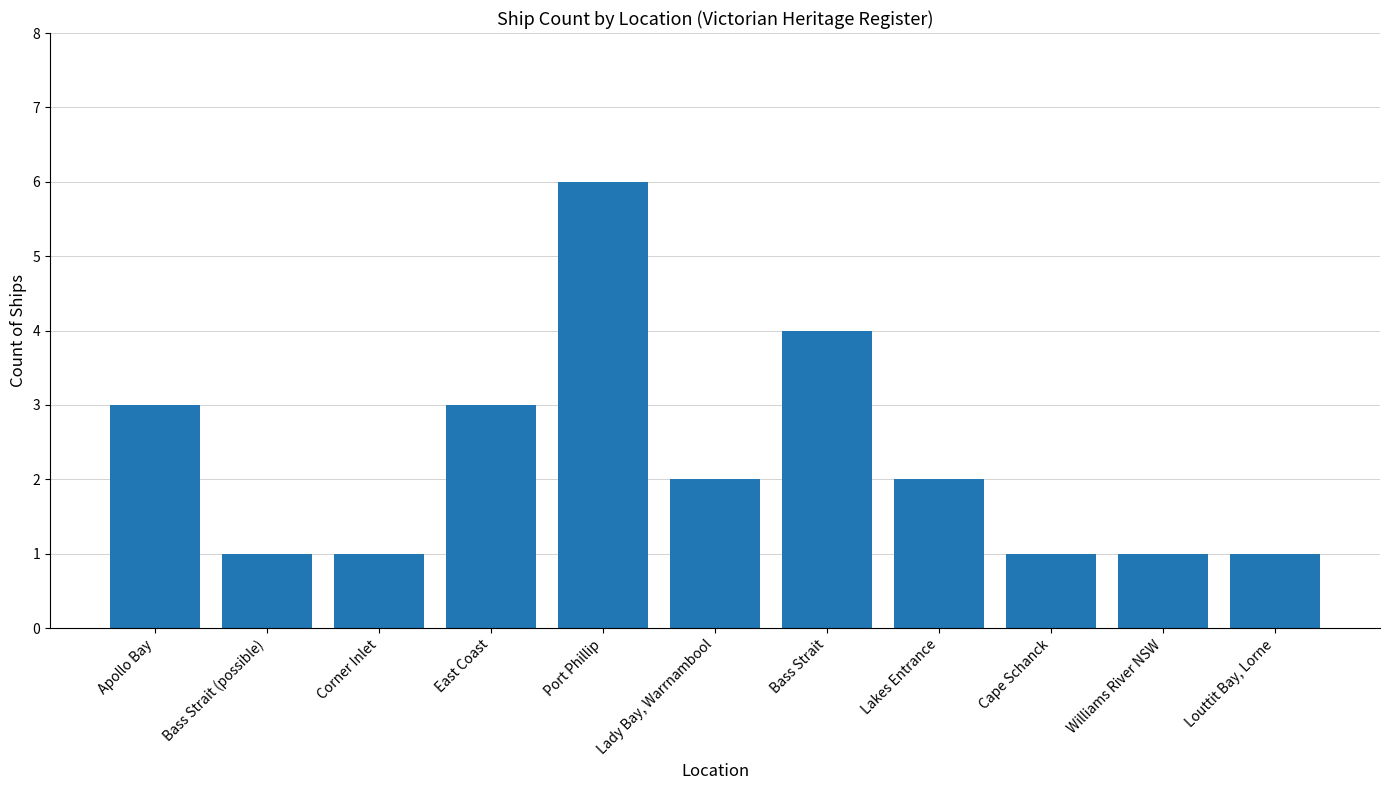

How many values are between 1 and 3?

9